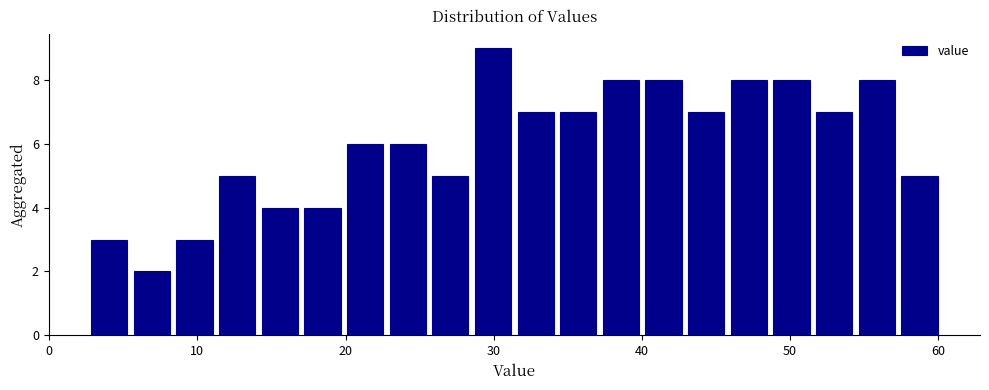

Around what value on the x-axis is the tallest bar? Give the approximate position of its centre, as read against the axis.

30